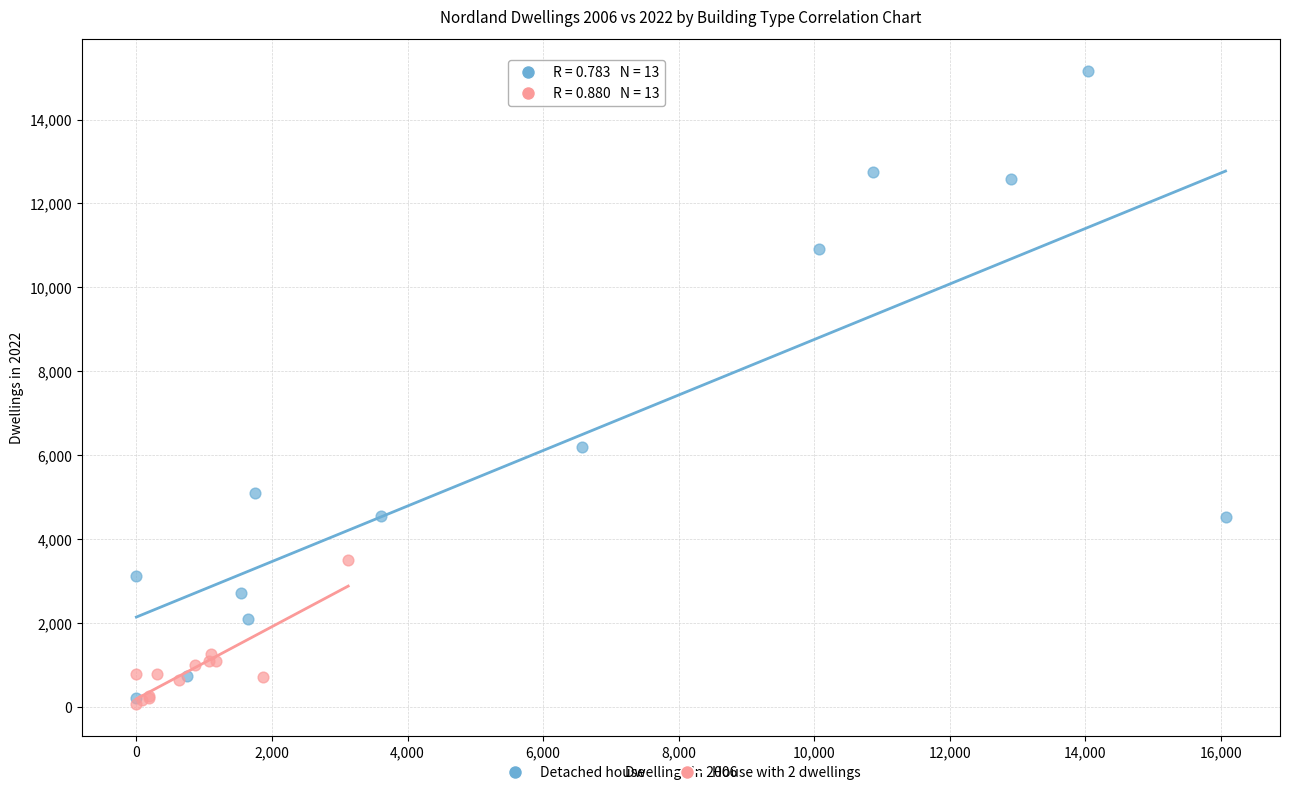

Which series has the largest Y range (max minus min)?

Detached house